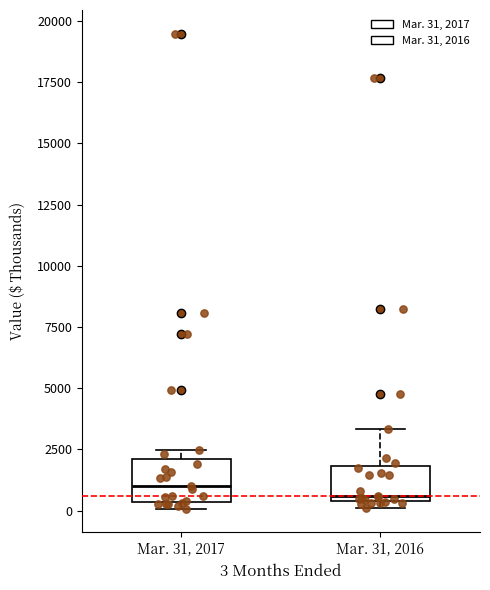

Reading left to right, transcribe this box plot: for each box, give where its median line is, the range the box spans, and where its two whiskers end, as read against the y-axis. The values are not printed on the chart, so give them approximately, as read against the axis.

Mar. 31, 2017: median 1000, box 500 to 2000, whiskers 0 to 2500
Mar. 31, 2016: median 500 (just above the box's lower edge), box 500 to 2000, whiskers 0 to 3500